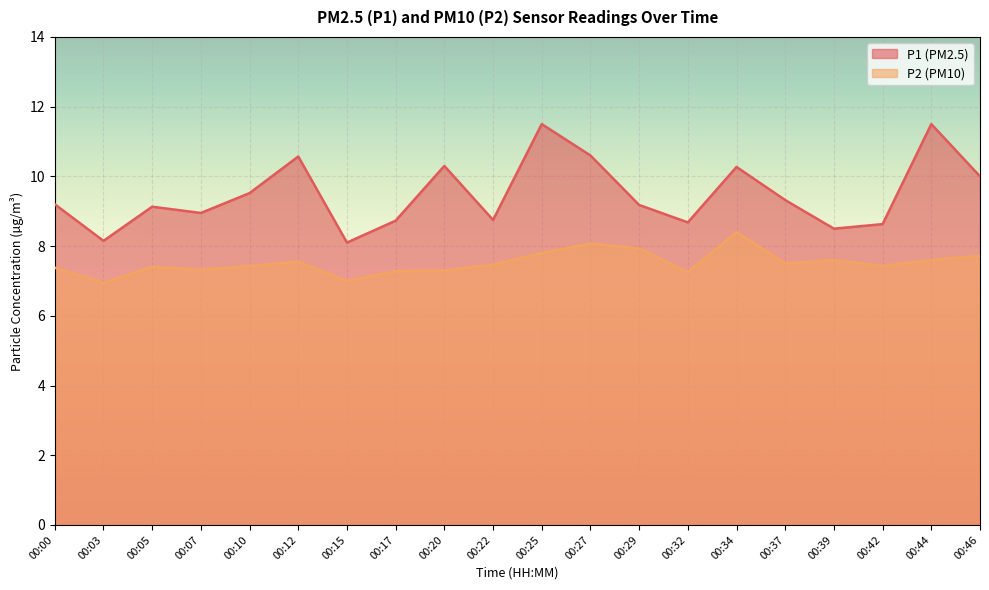

Which series has the largest range (max minus min)?

P1 (PM2.5)